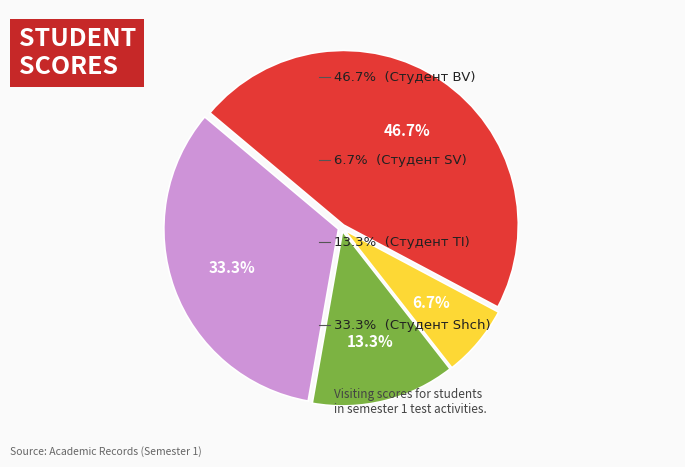

Is there a majority slice in this chart?

No